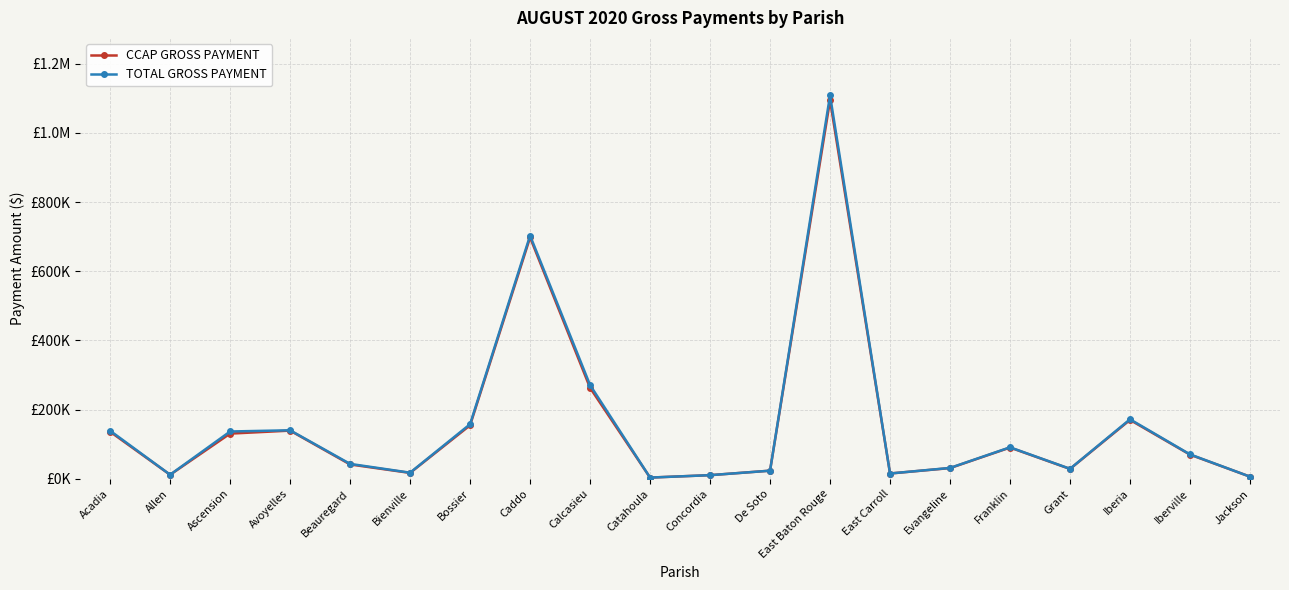

What are all the series names shown in the legend?

CCAP GROSS PAYMENT, TOTAL GROSS PAYMENT